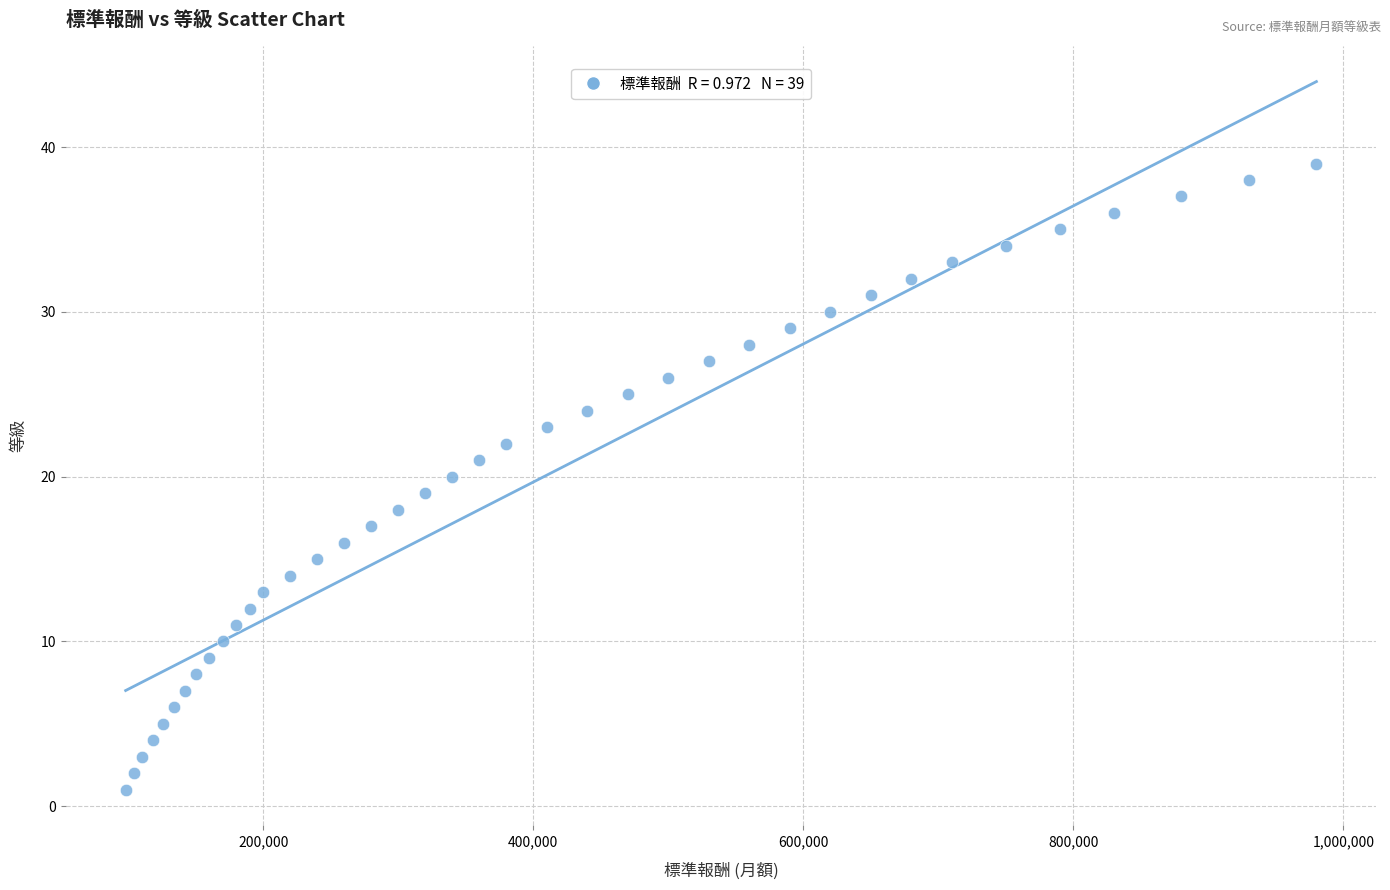

What is the range of X values (max minus min)?

882000